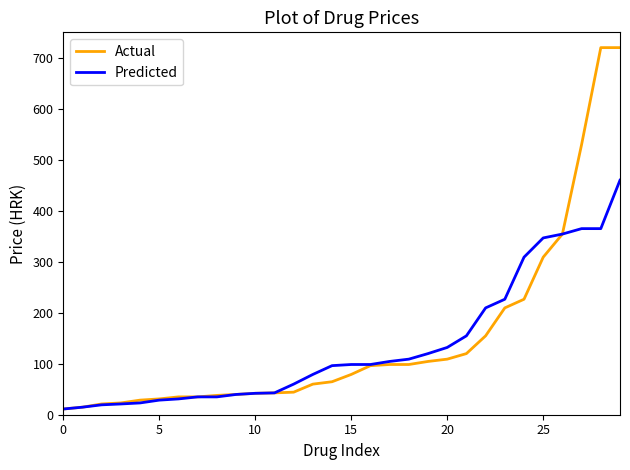

Rank the series by their maximum value, from lowest to highest.

Predicted, Actual